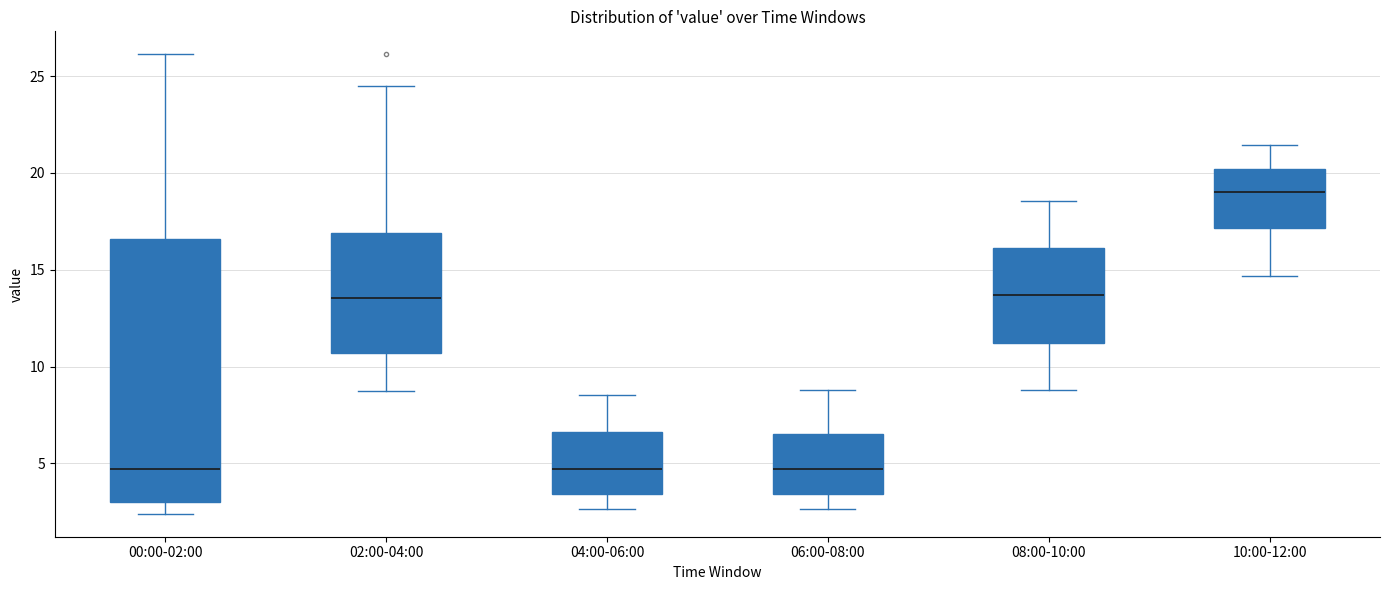

Reading left to right, read every box against the y-axis: the position of its median line, the range the box covers, and the ends of its whiskers. The values are not printed on the chart, so give them approximately, as read against the axis.

00:00-02:00: median 4.5, box 3.0 to 16.5, whiskers 2.5 to 26.0
02:00-04:00: median 13.5, box 10.5 to 17.0, whiskers 9.0 to 24.5
04:00-06:00: median 4.5, box 3.5 to 6.5, whiskers 2.5 to 8.5
06:00-08:00: median 4.5, box 3.5 to 6.5, whiskers 2.5 to 9.0
08:00-10:00: median 13.5, box 11.0 to 16.0, whiskers 9.0 to 18.5
10:00-12:00: median 19.0, box 17.0 to 20.0, whiskers 14.5 to 21.5